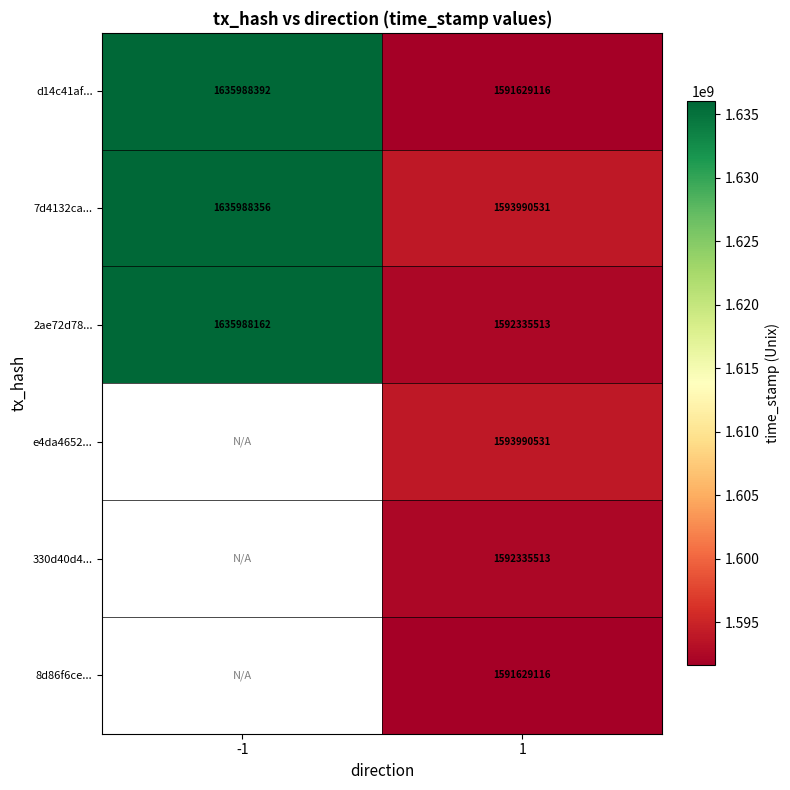

Which category has the highest value across all series?

-1